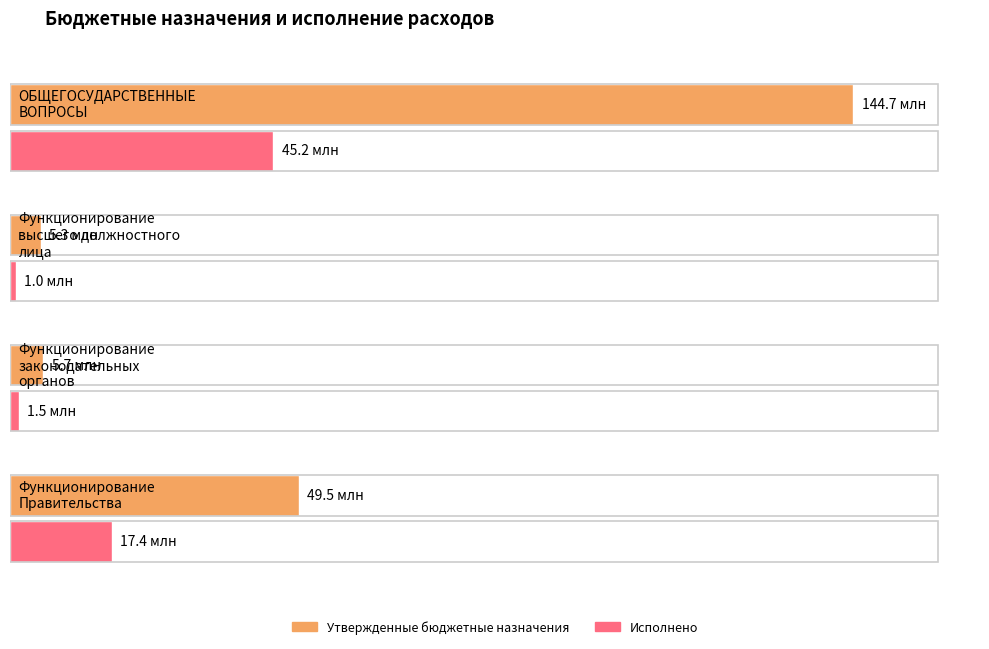

The value of Утвержденные бюджетные назначения (бюджет субъекта) at Функционирование
высшего должностного
лица is 2640534.8. True or false?

False